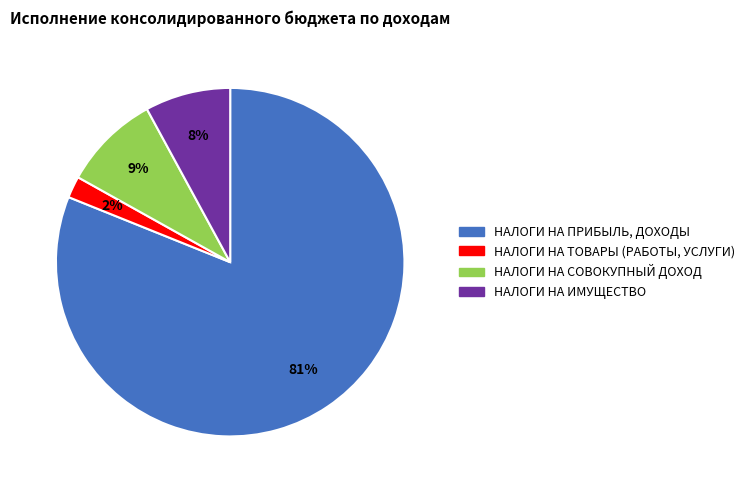

To the nearest percent, what percentage of the pie is НАЛОГИ НА ТОВАРЫ (РАБОТЫ, УСЛУГИ)?

2%